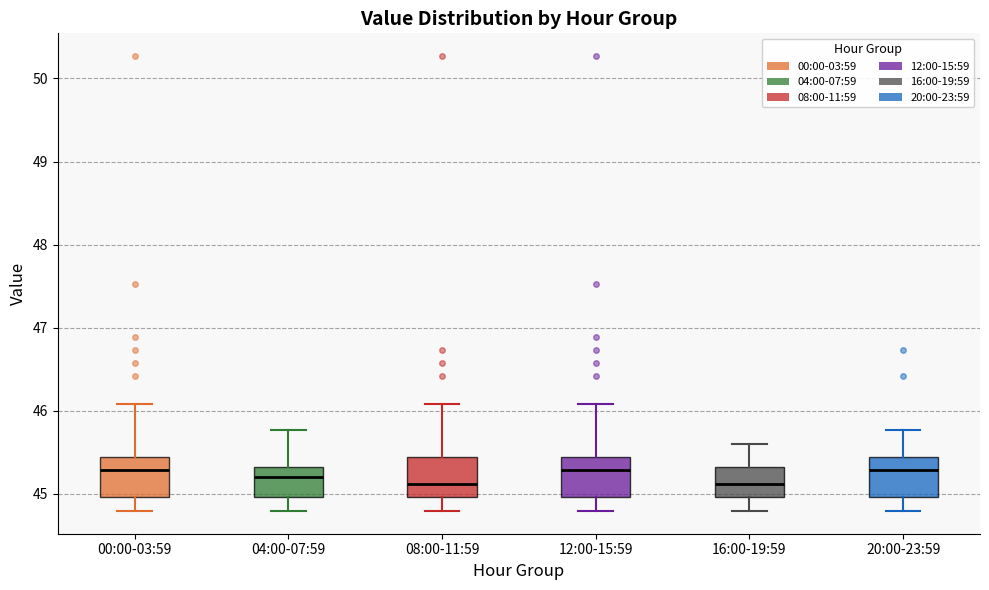

Reading left to right, transcribe this box plot: for each box, give where its median line is, the range the box spans, and where its two whiskers end, as read against the y-axis. The values are not printed on the chart, so give them approximately, as read against the axis.

00:00-03:59: median 45.3, box 45.0 to 45.4, whiskers 44.8 to 46.1
04:00-07:59: median 45.2, box 45.0 to 45.3, whiskers 44.8 to 45.8
08:00-11:59: median 45.1, box 45.0 to 45.4, whiskers 44.8 to 46.1
12:00-15:59: median 45.3, box 45.0 to 45.4, whiskers 44.8 to 46.1
16:00-19:59: median 45.1, box 45.0 to 45.3, whiskers 44.8 to 45.6
20:00-23:59: median 45.3, box 45.0 to 45.4, whiskers 44.8 to 45.8